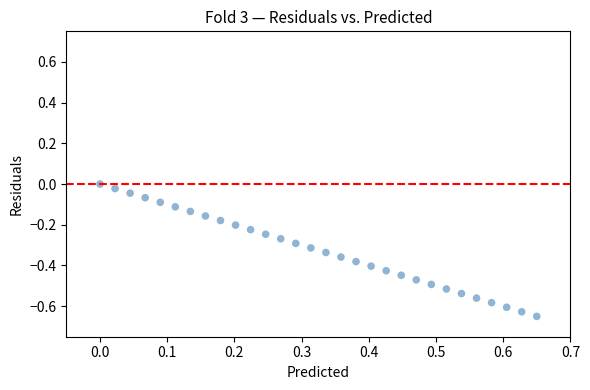

What is the range of X values (max minus min)?

0.7